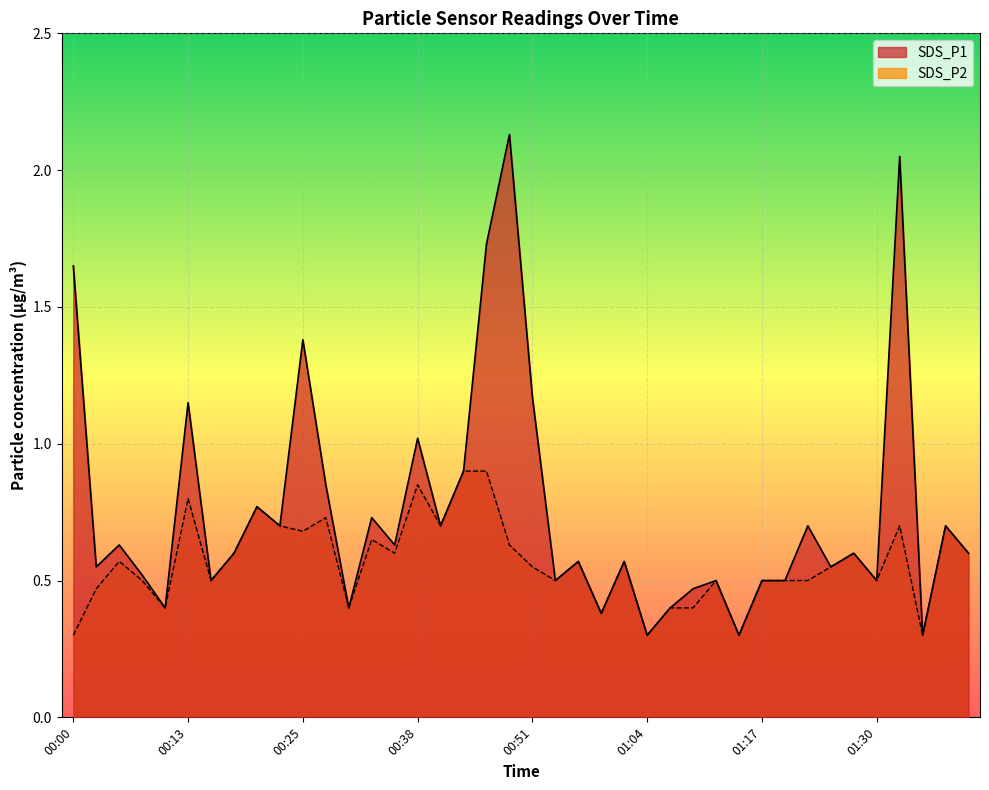

What is the difference between the maximum and minimum values in the SDS_P2 series?

0.6